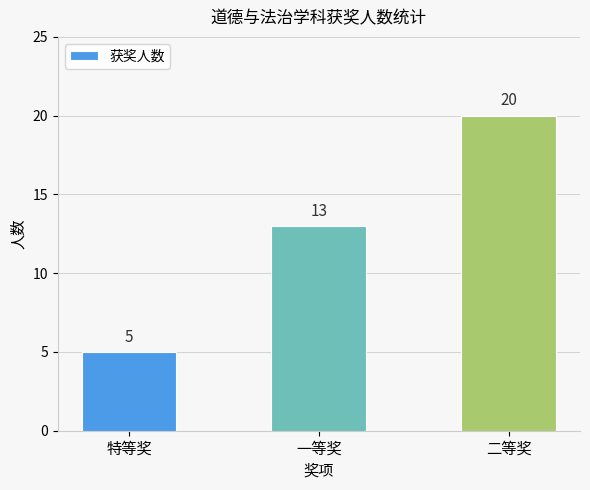

Which has a higher value, 二等奖 or 特等奖?

二等奖